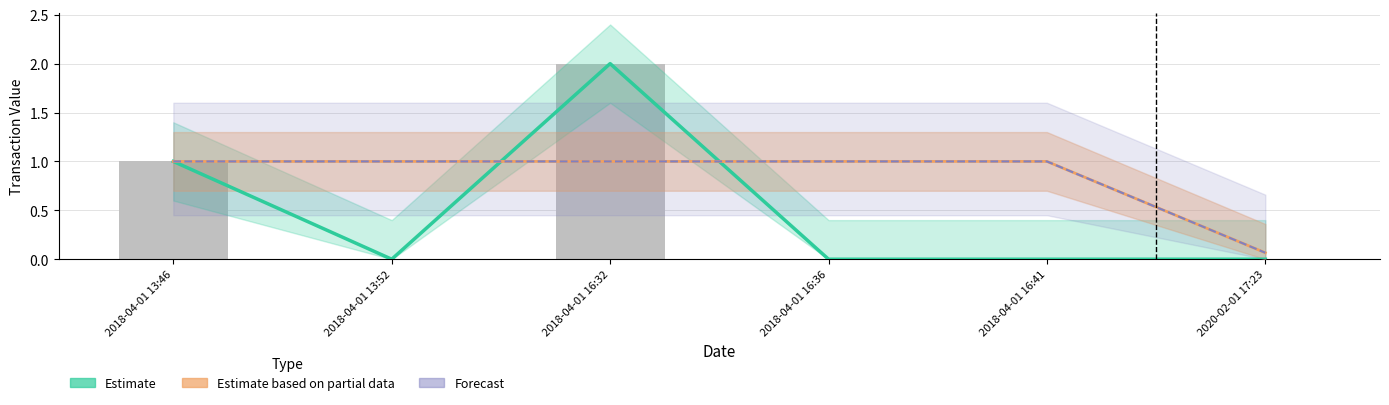

At which category is the sum across all series the highest?

2018-04-01 16:32